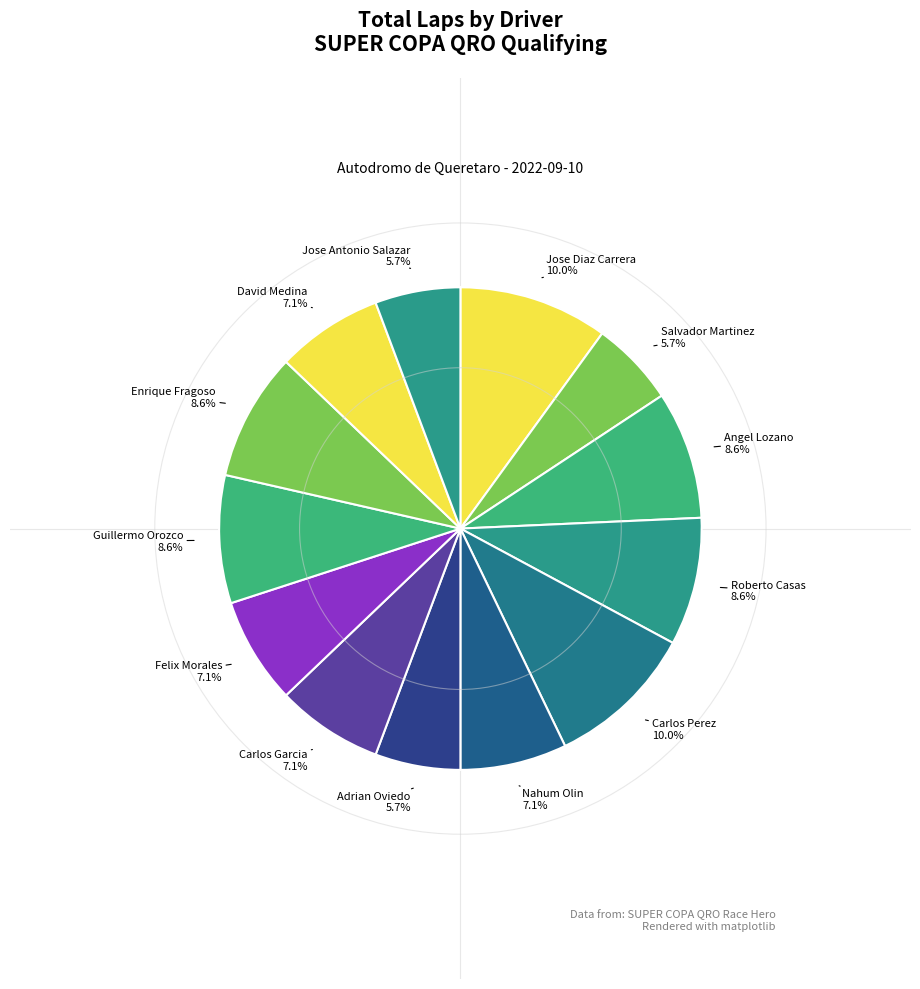

Is Carlos Perez the majority of the pie?

No